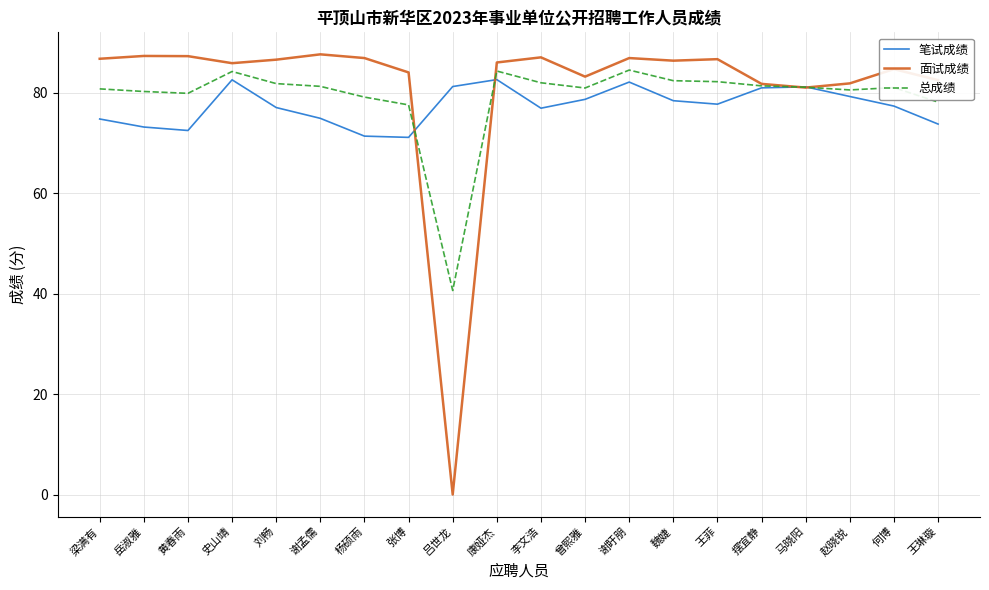

What position from the right is 赵晓锐?

3